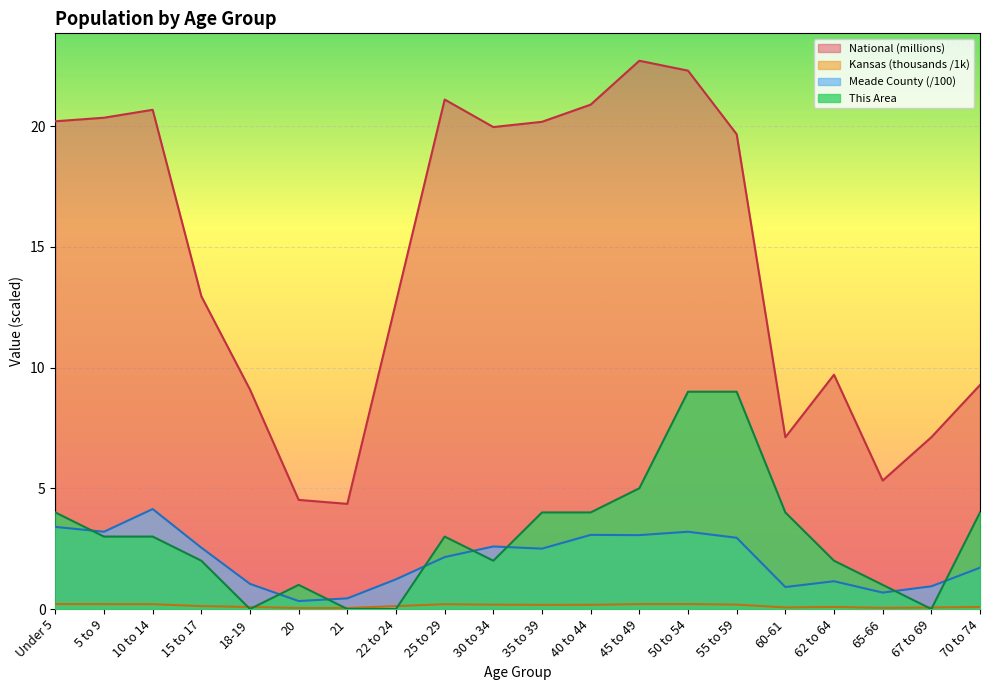

What is the label of the 3rd point from the left?

10 to 14